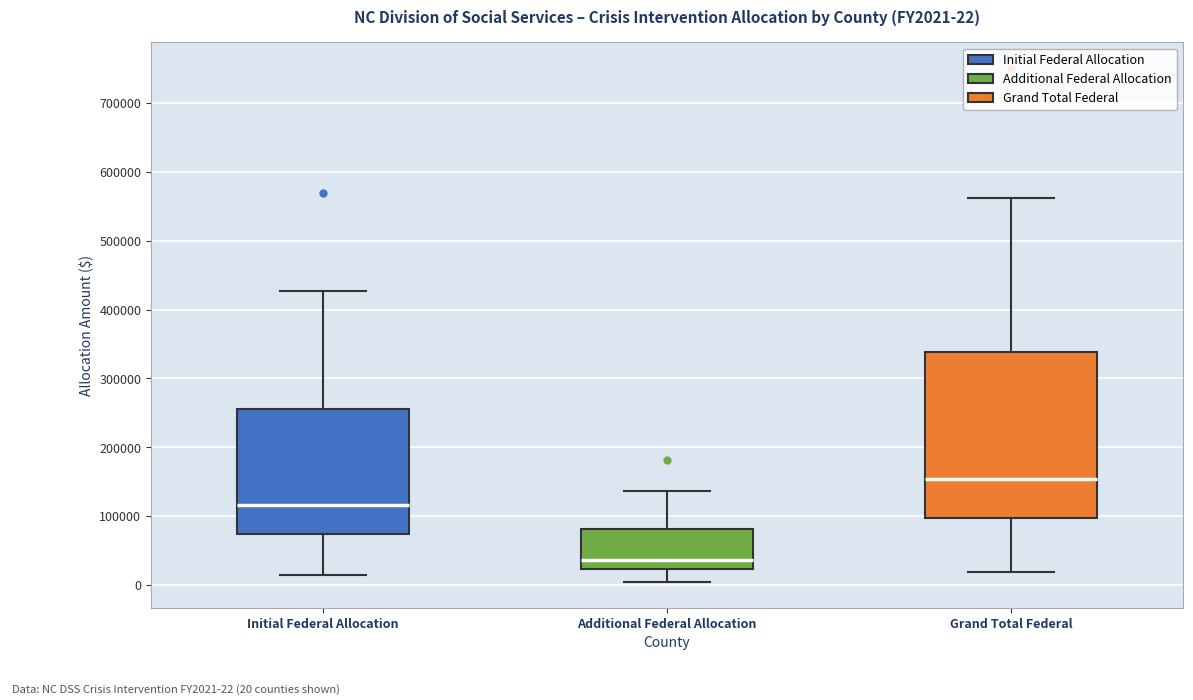

Which box's median line is the lowest?

Additional Federal Allocation